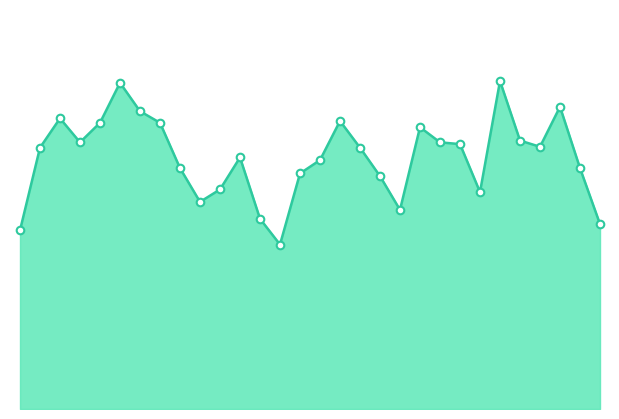

Does the chart have visible grid lines?

No